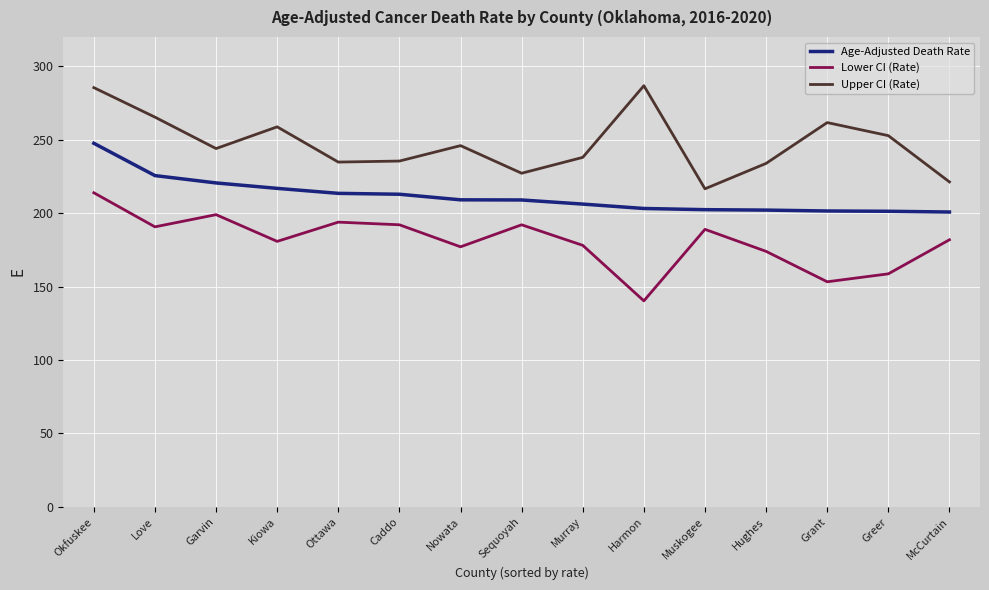

What is the difference between the Upper CI (Rate) values at Kiowa and Caddo?

23.3